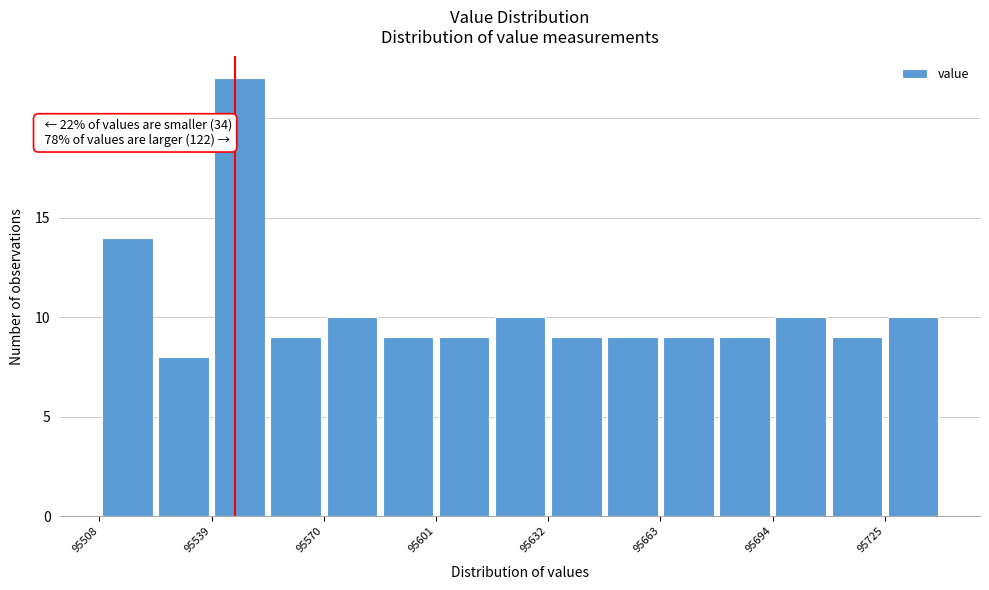

Around what value on the x-axis is the tallest bar? Give the approximate position of its centre, as read against the axis.

95545